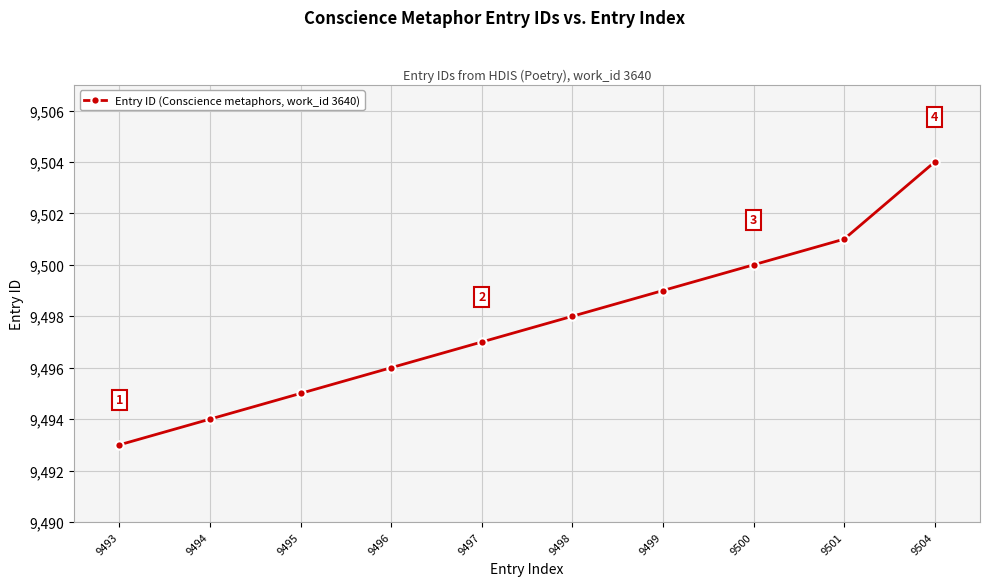

What is the value of the 2nd point from the left?

9494